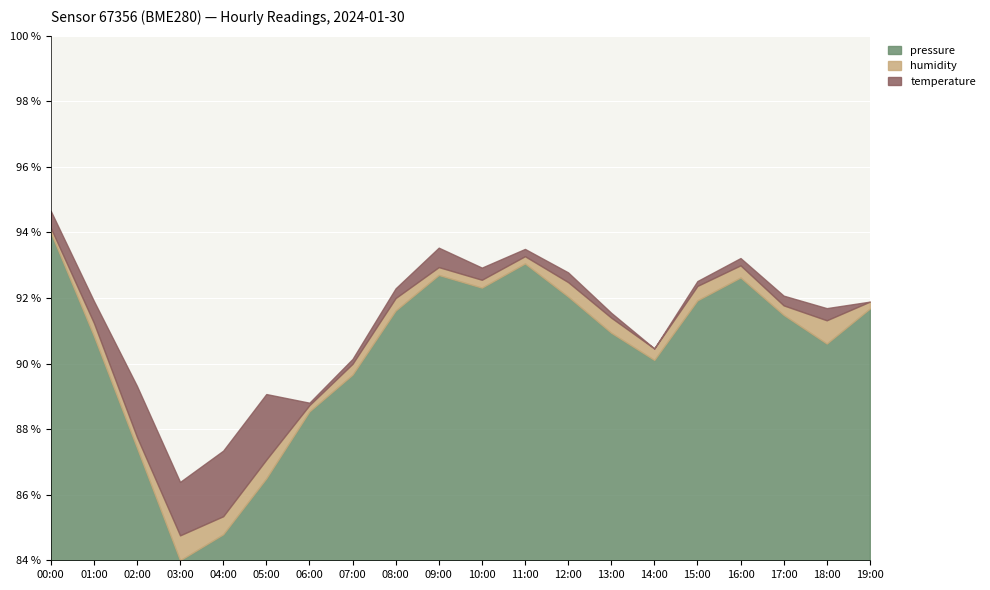

At which category is the sum across all series the highest?

00:00